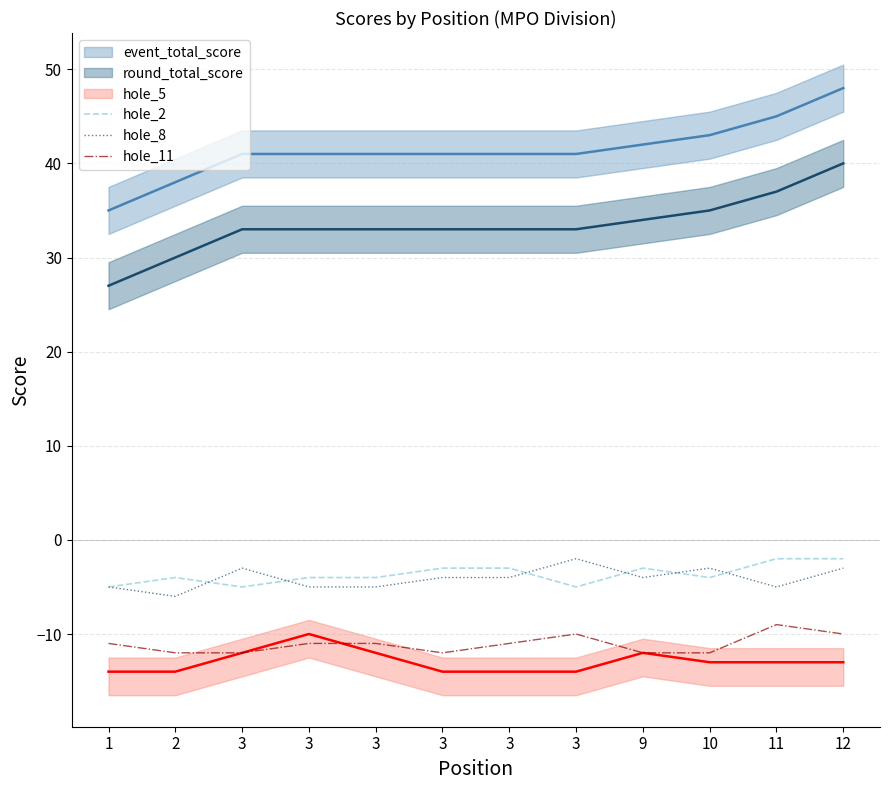

Which category has the lowest value across all series?

2